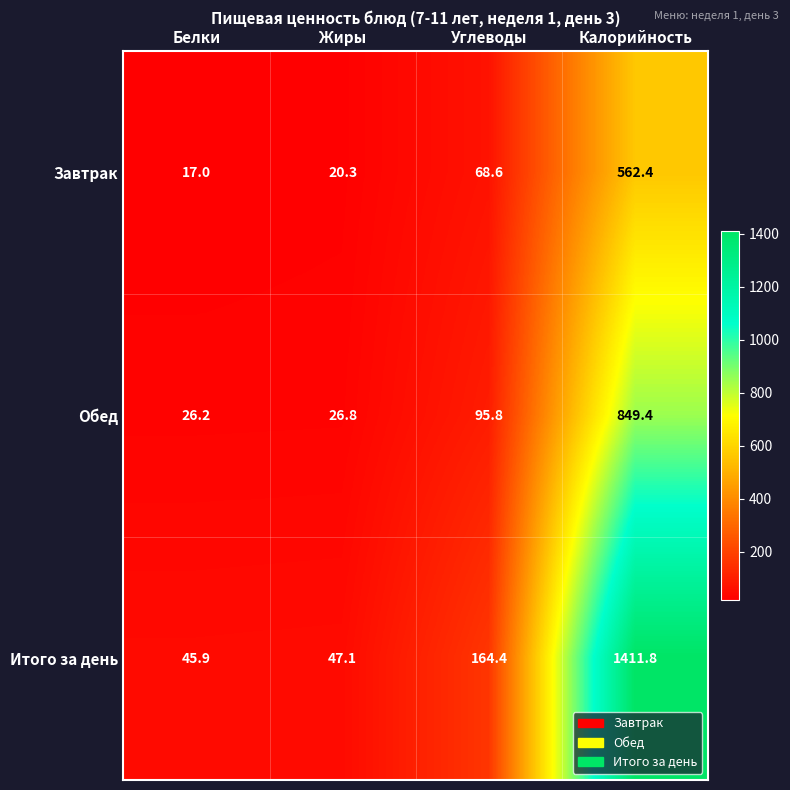

What is the lowest value of the Обед series?

26.2